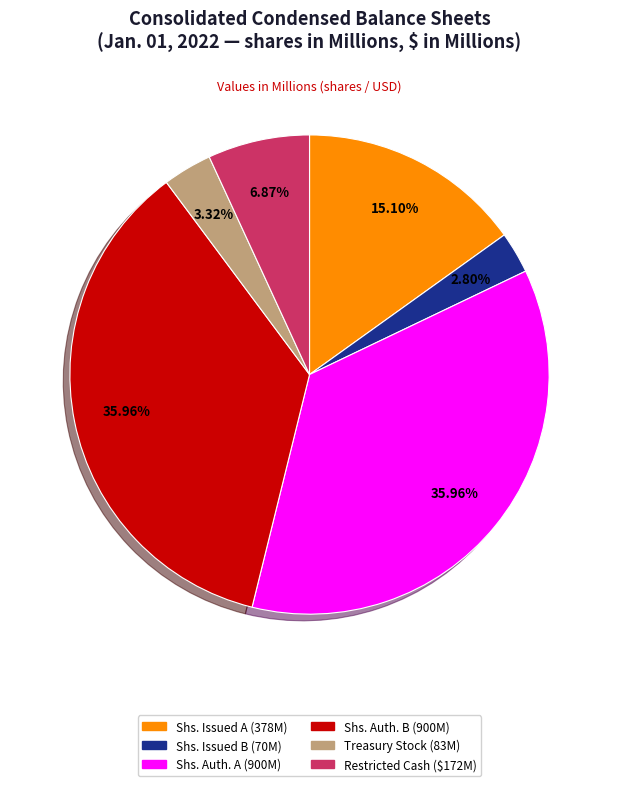

Is there any slice that represents more than half of the pie?

No